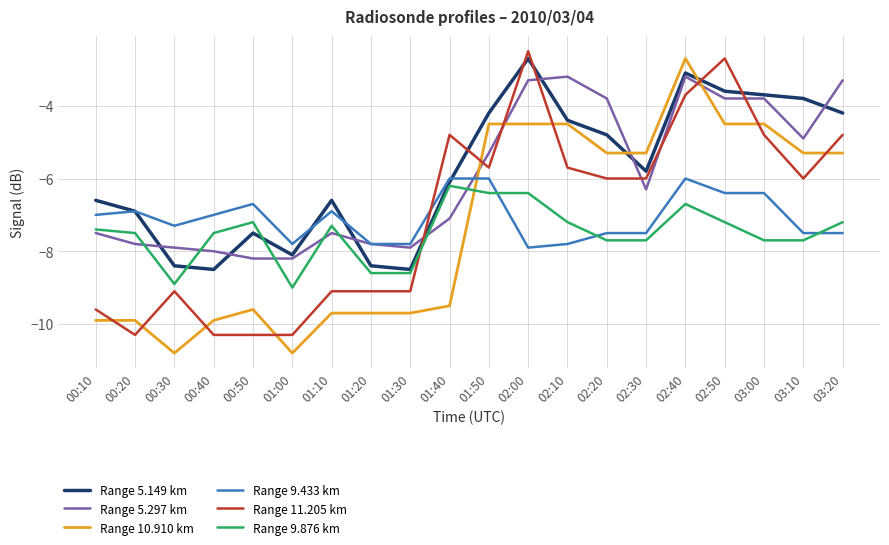

How many lines are shown in the chart?

6